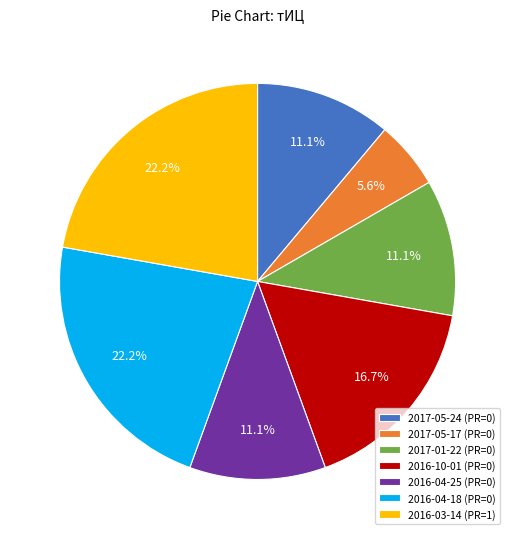

Does any single category account for the majority?

No